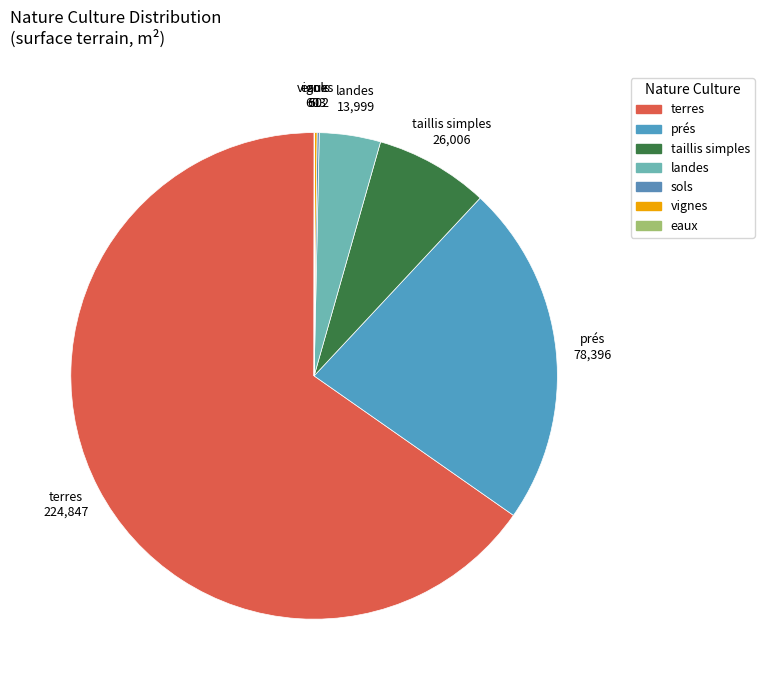

Which slice is the largest?

terres